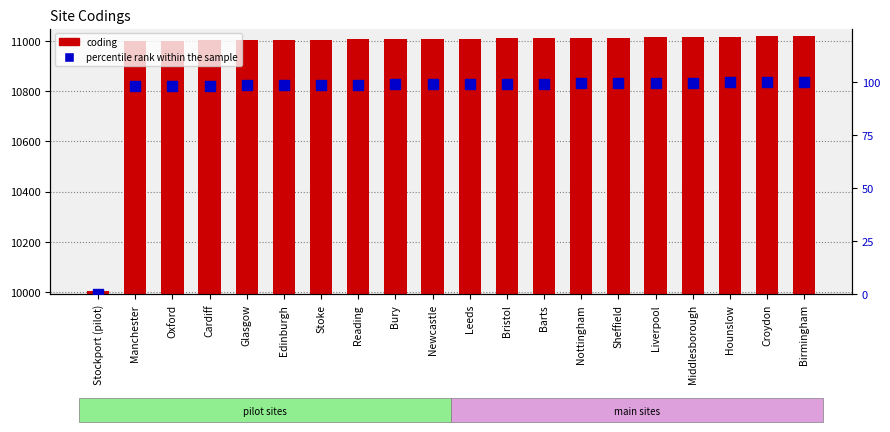

Is the value of coding at Reading greater than the value of percentile rank within the sample at Bristol?

Yes